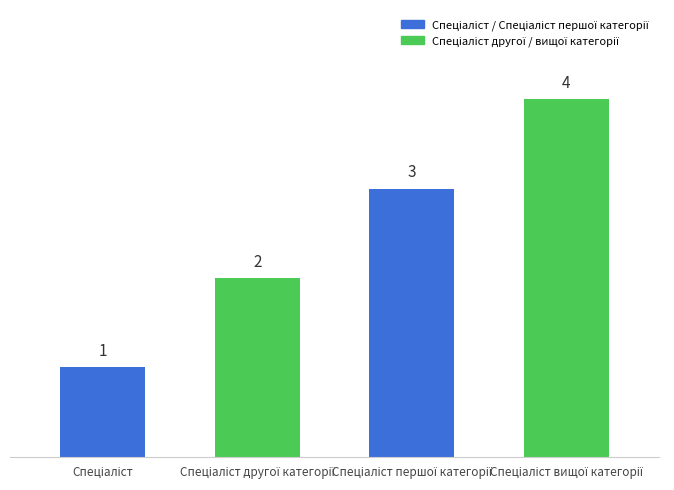

What is the smallest value displayed?

1